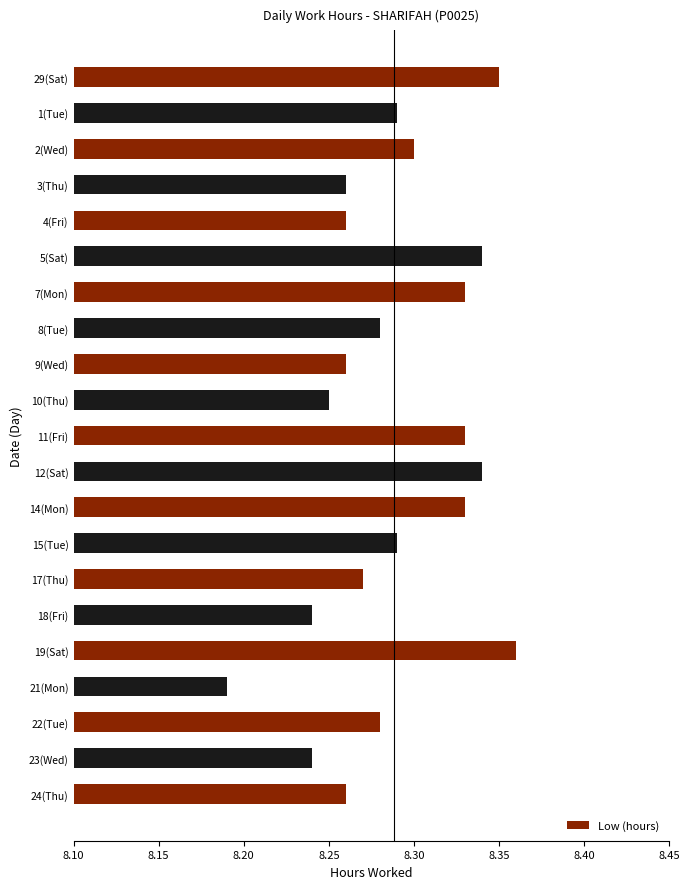

Where is the data nearest to the value 8?

21(Mon)